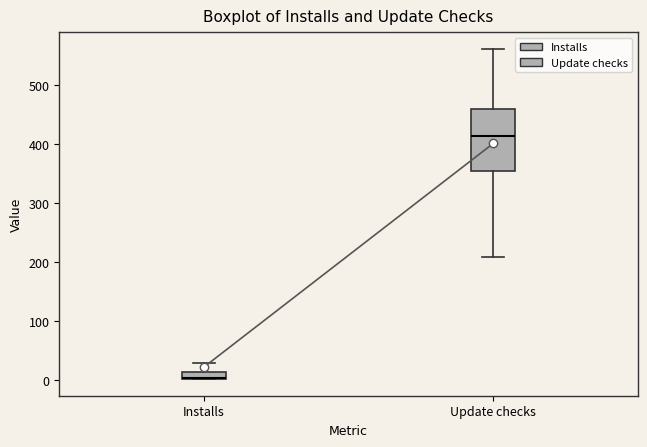

Where is the lower edge of the box for Installs on the y-axis? The values are not printed on the chart, so give them approximately, as read against the axis.

0